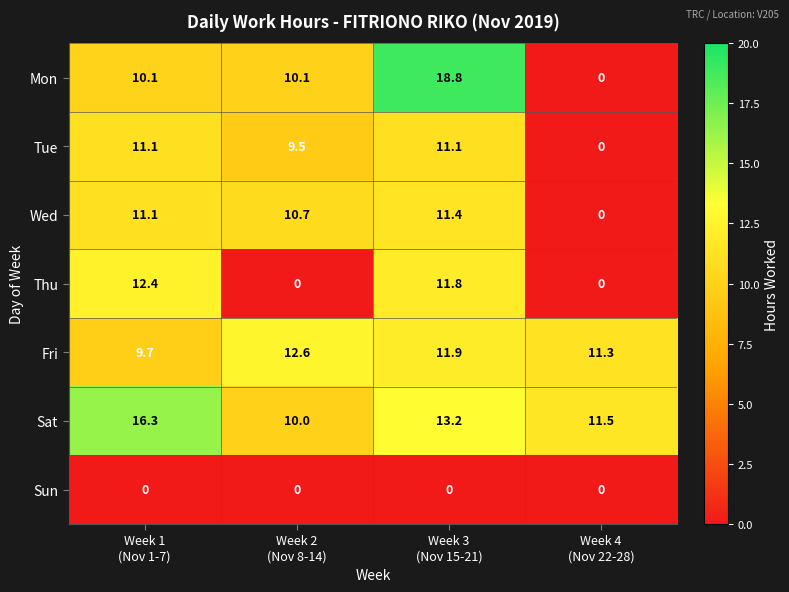

Reading left to right, what are all the values shown in this chart?

Mon: 10.1	10.1	18.8	0.0
Tue: 11.1	9.5	11.1	0.0
Wed: 11.1	10.7	11.4	0.0
Thu: 12.4	0.0	11.8	0.0
Fri: 9.7	12.6	11.9	11.3
Sat: 16.3	10.0	13.2	11.5
Sun: 0.0	0.0	0.0	0.0